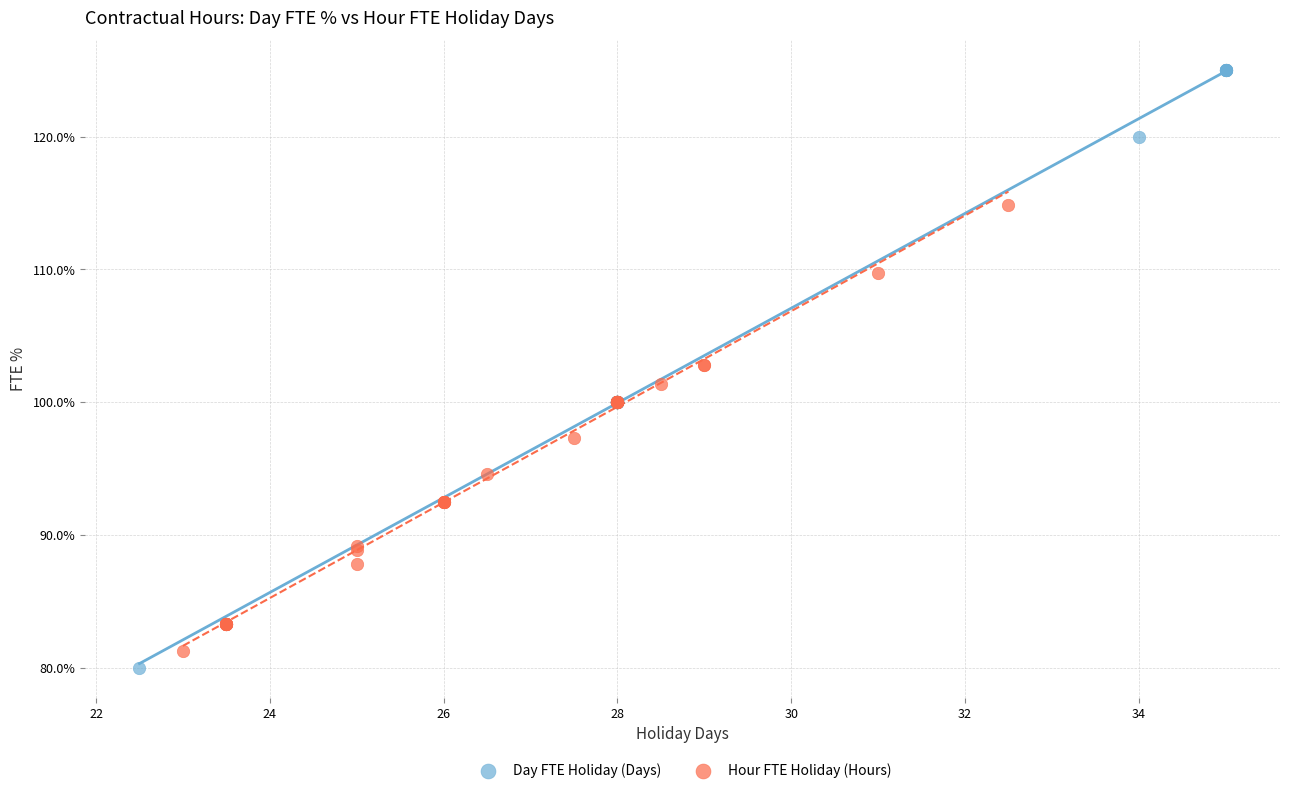

Which series has the largest Y range (max minus min)?

Day FTE Holiday (Days)